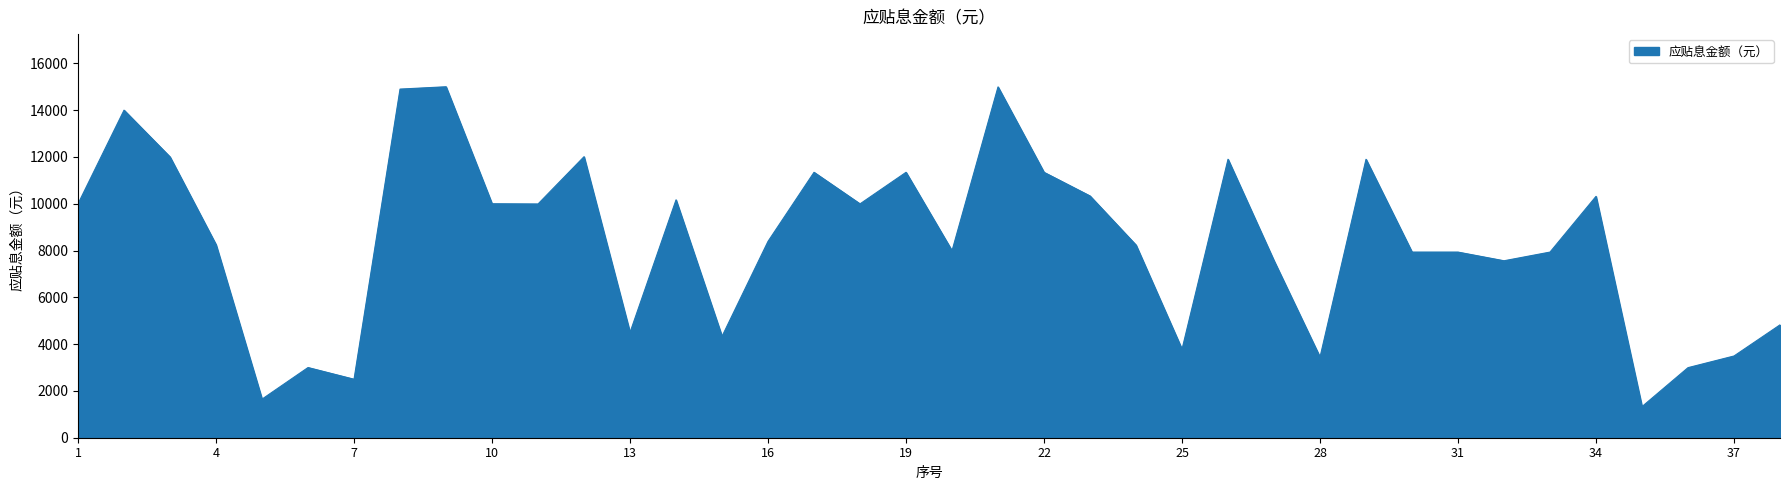

What is the greatest value displayed?

15000